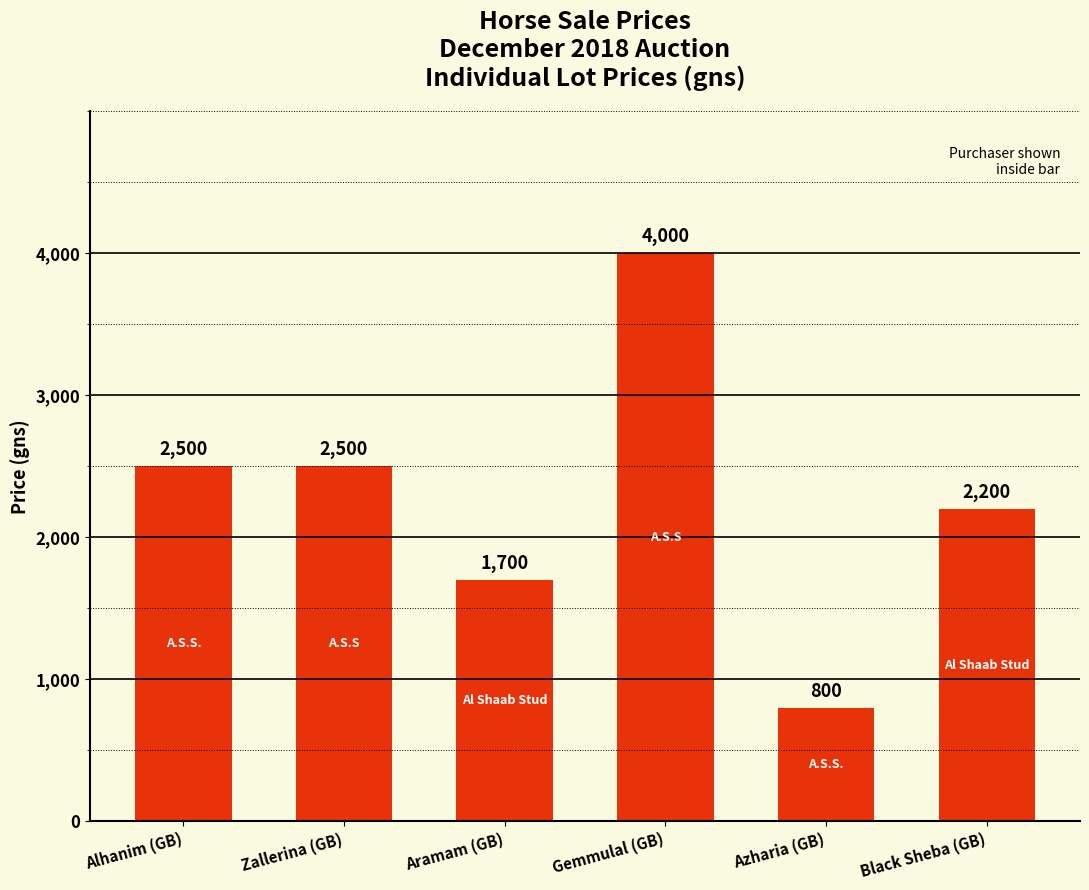

Reading left to right, transcribe all the data shown in this chart.

Alhanim (GB)=2500	Zallerina (GB)=2500	Aramam (GB)=1700	Gemmulal (GB)=4000	Azharia (GB)=800	Black Sheba (GB)=2200